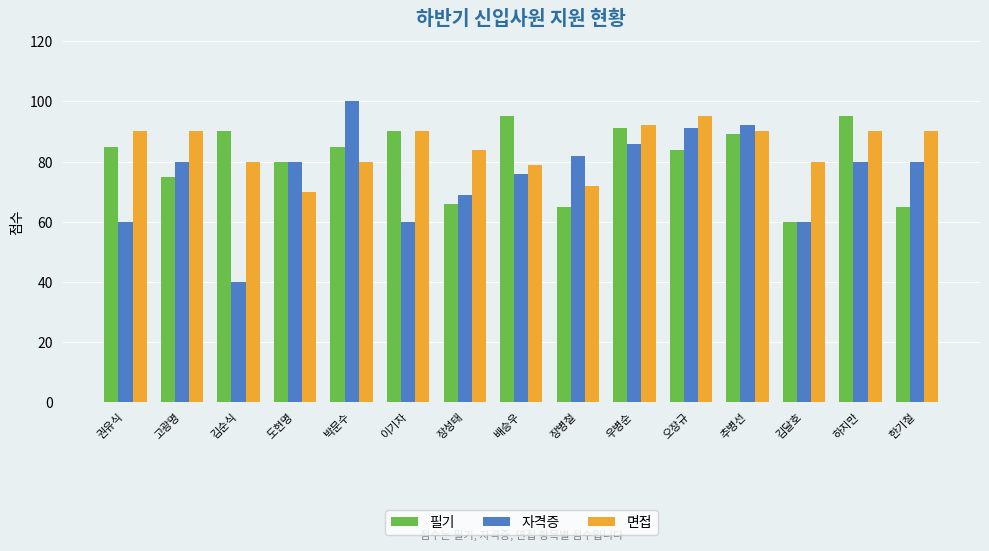

How many groups of bars are there?

15